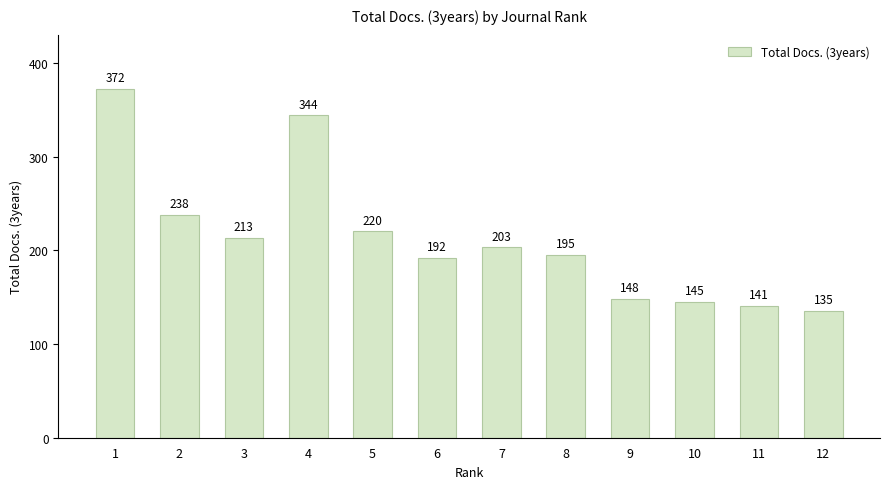

The value at 7 is 203. True or false?

True